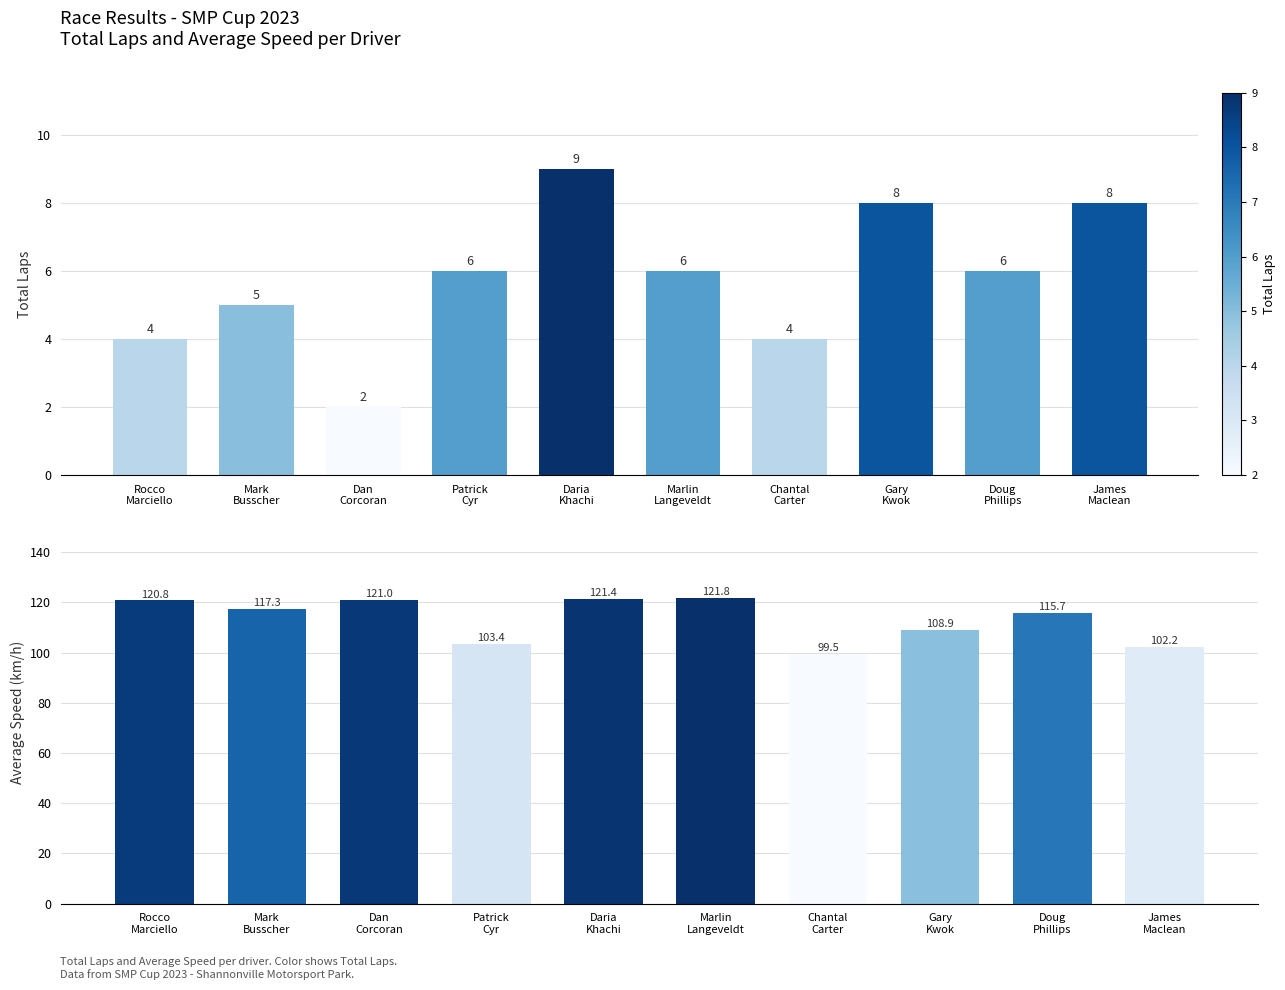

Which series has the largest total across all categories?

Average Speed